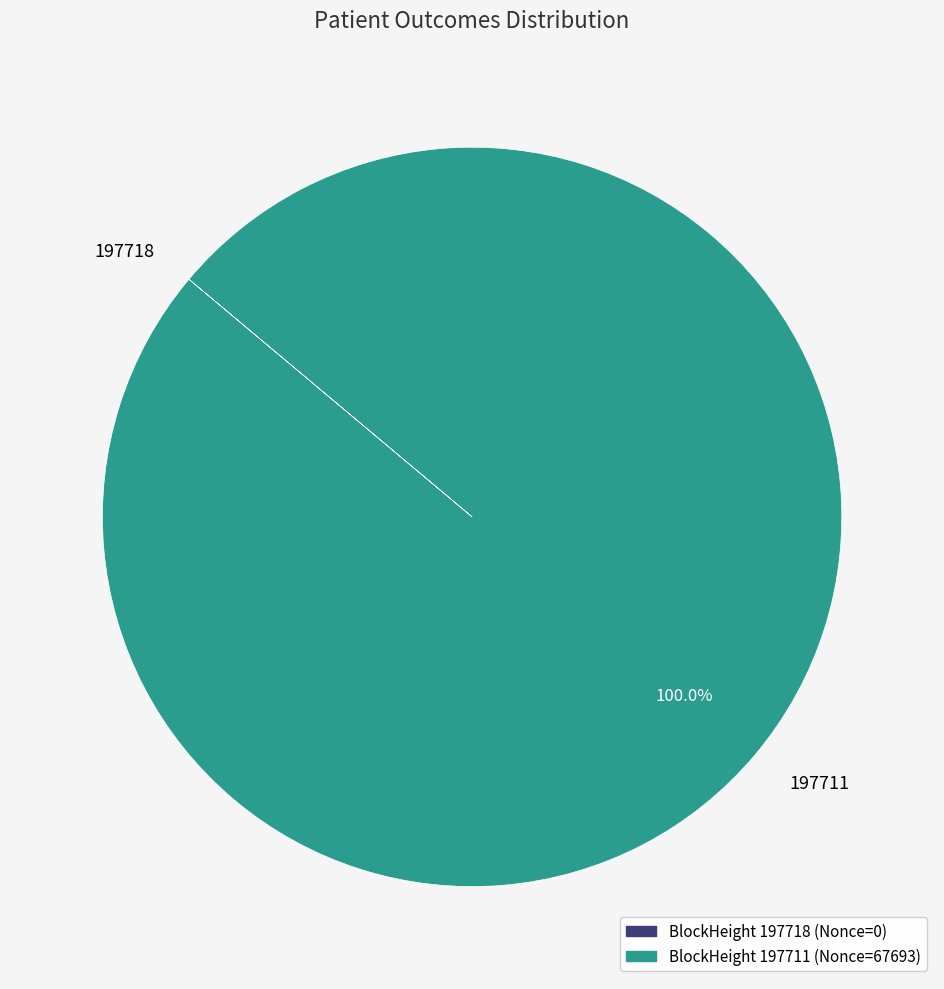

Which slice is the largest?

197711